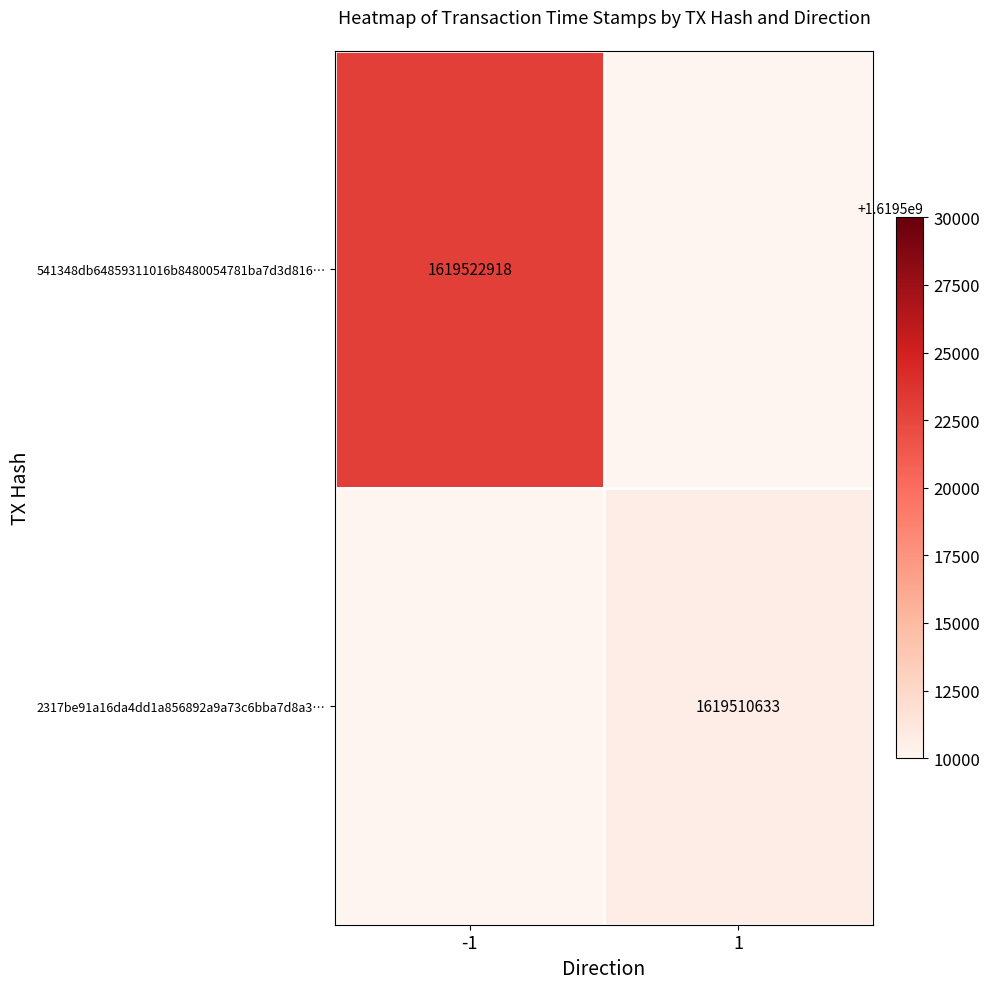

Is it true that 2317be91a16da4dd1a856892a9a73c6bba7d8a3… equals 2822157231 at 1?

False